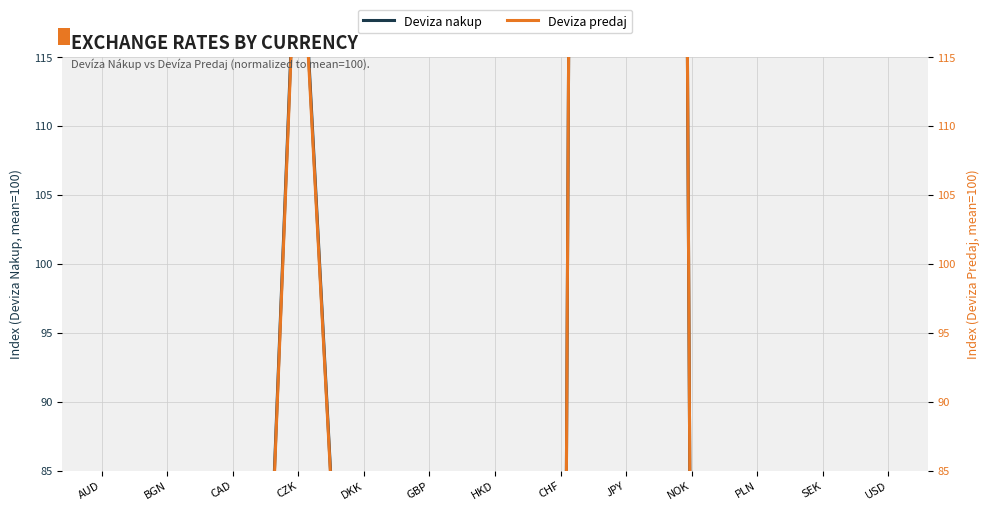

Which series ends up on top after the final intersection of Deviza nakup and Deviza predaj?

Deviza nakup